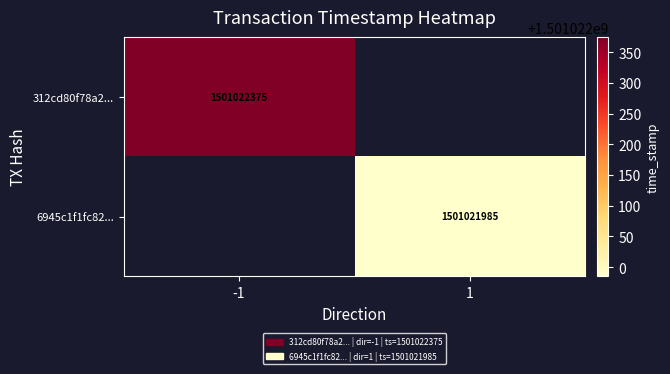

Reading right to left, extract all data points from this chart.

312cd80f78a23525f6f911af2d735407f7b7c79: time_stamp=1501022375	direction=-1
6945c1f1fc825bf35daa59f5adbc96d636c1a7a: time_stamp=1501021985	direction=1